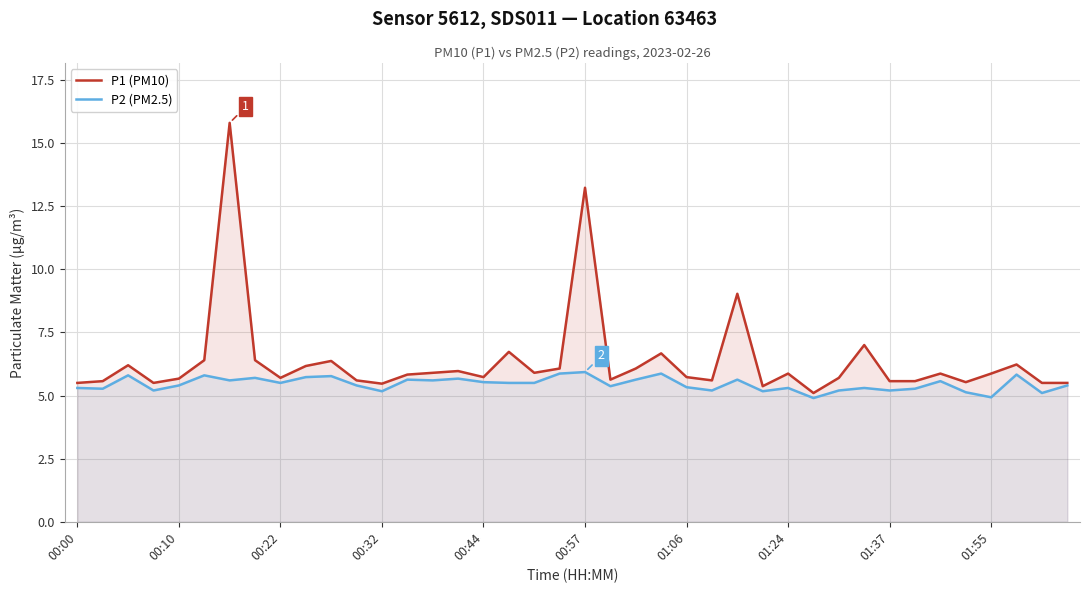

Which series has the largest total across all categories?

P1 (PM10)